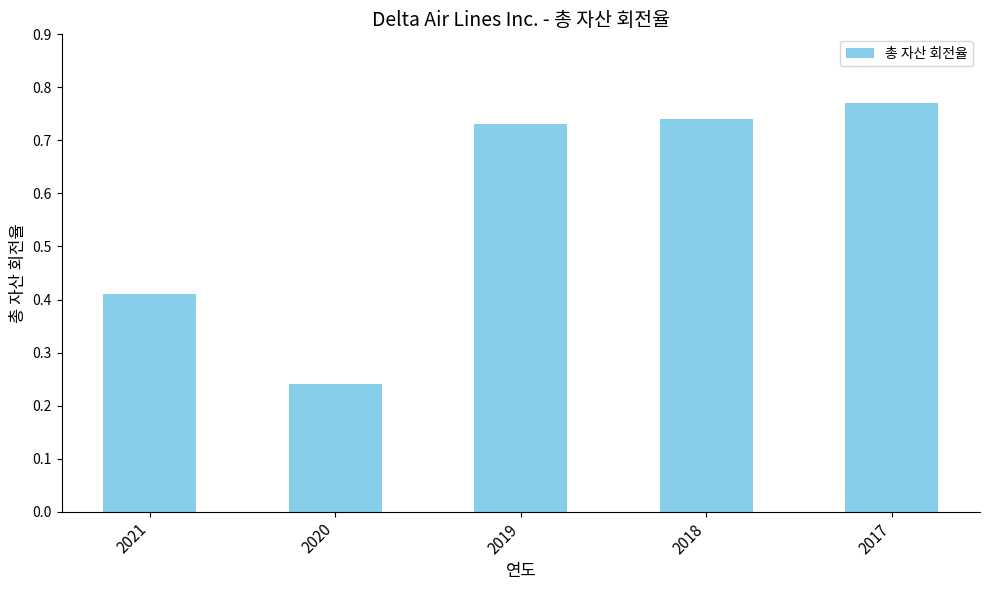

At which category does the chart reach its peak across all series?

2017